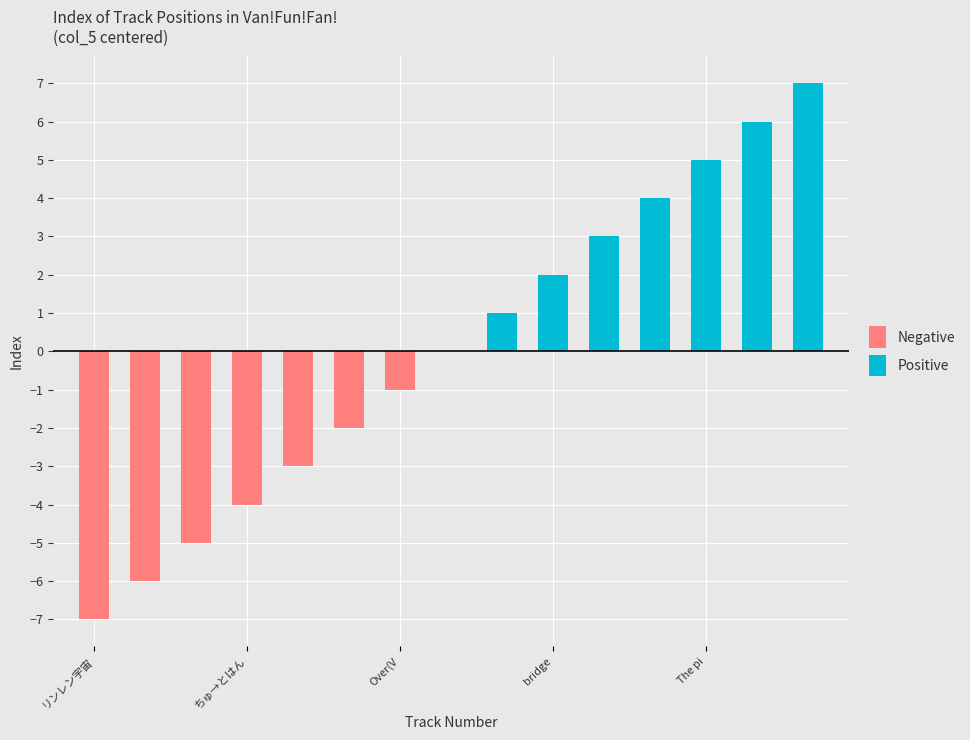

Between Over(V and bridge, which is larger?

bridge